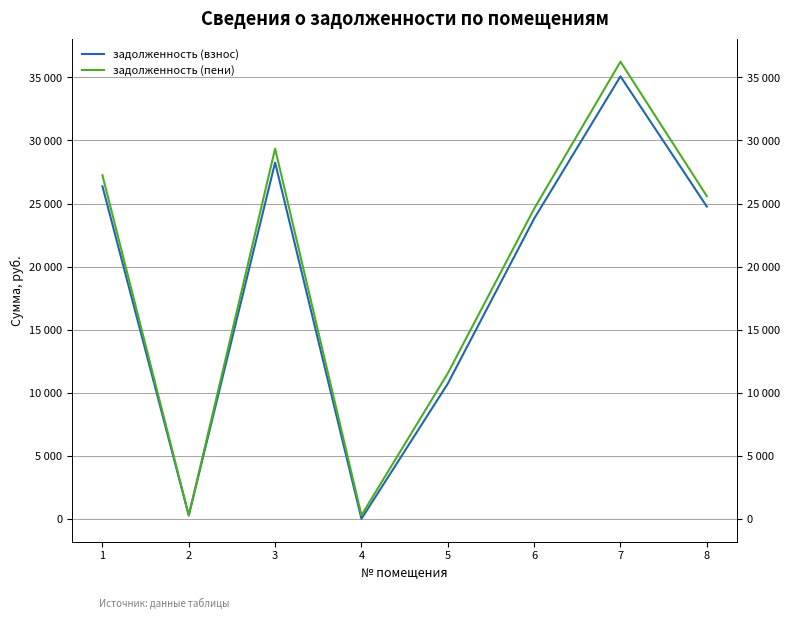

True or false: задолженность (пени) and задолженность (взнос) cross at least once.

False